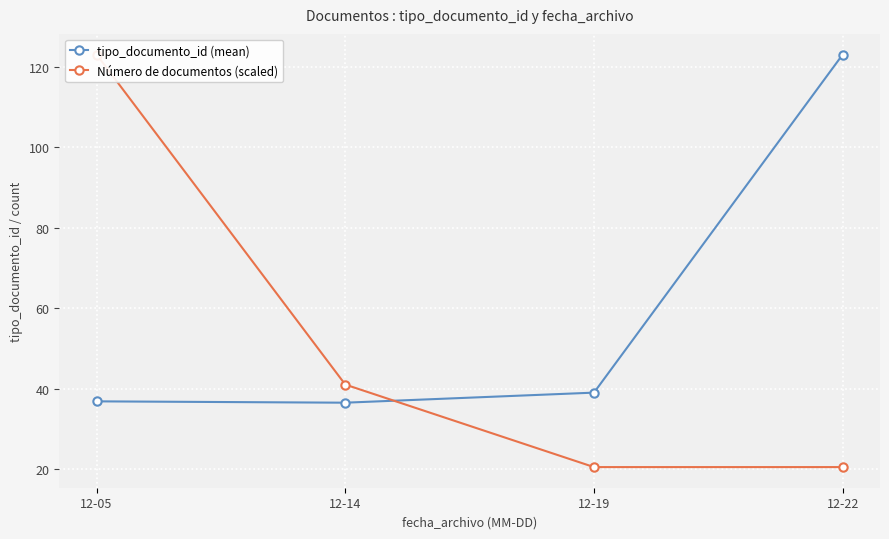

What is the average value of the Número de documentos (scaled) series?

51.2